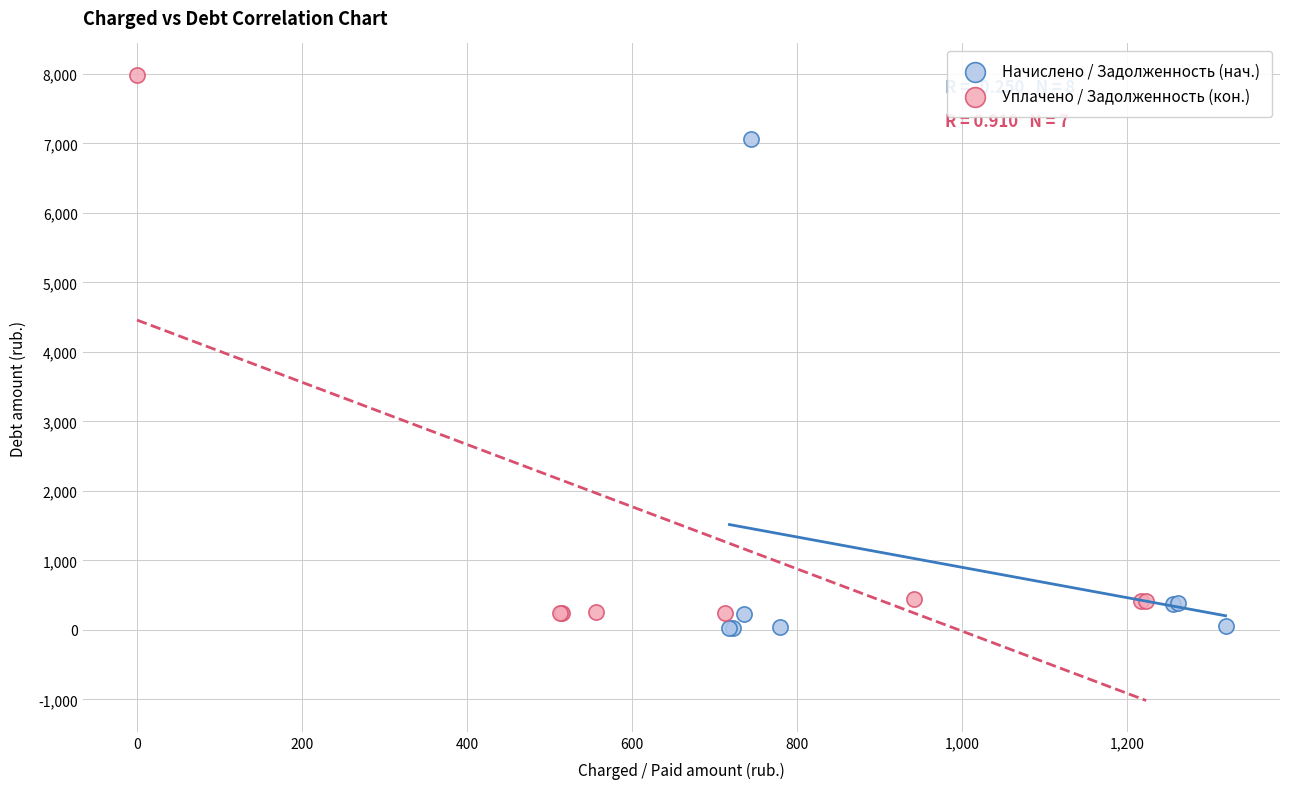

Which series contains the lowest Y value?

Начислено / Задолженность (нач.)